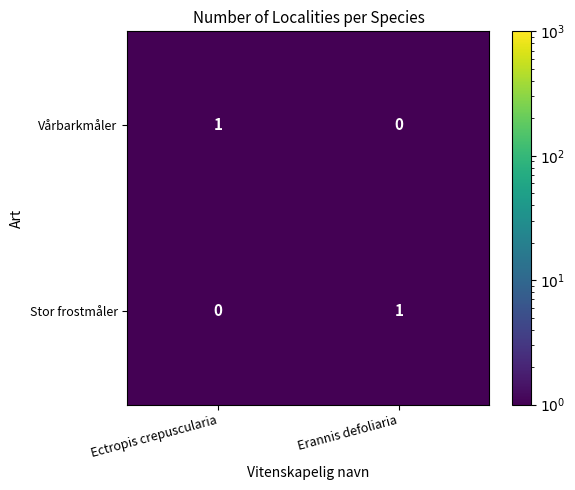

Reading left to right, what are all the values shown in this chart?

Vårbarkmåler: Ectropis crepuscularia=1	Erannis defoliaria=0
Stor frostmåler: Ectropis crepuscularia=0	Erannis defoliaria=1